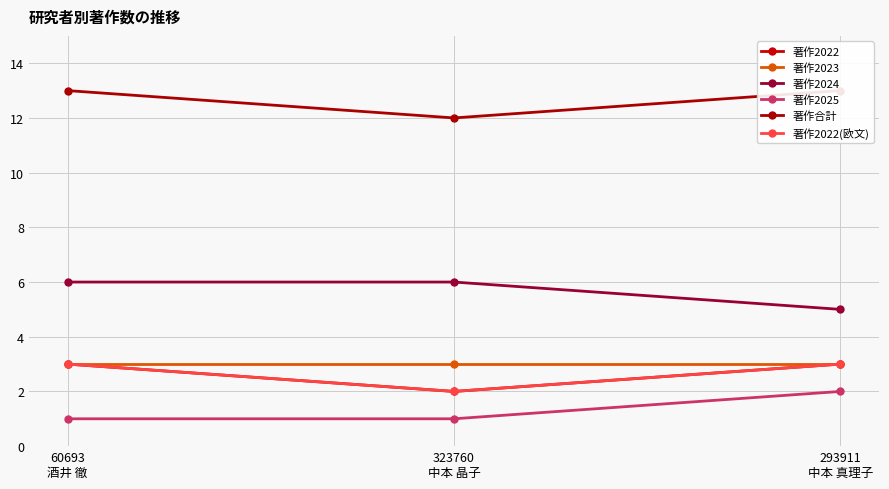

How many data points does each series have?

3